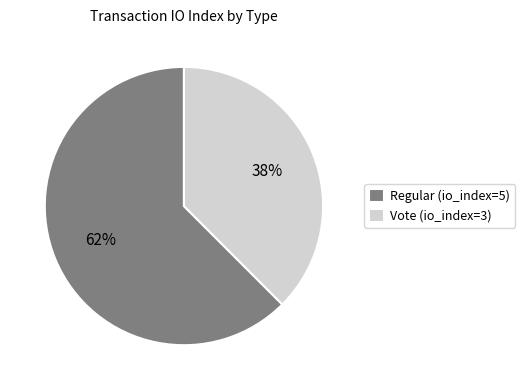

Between Regular (io_index=5) and Vote (io_index=3), which is larger?

Regular (io_index=5)